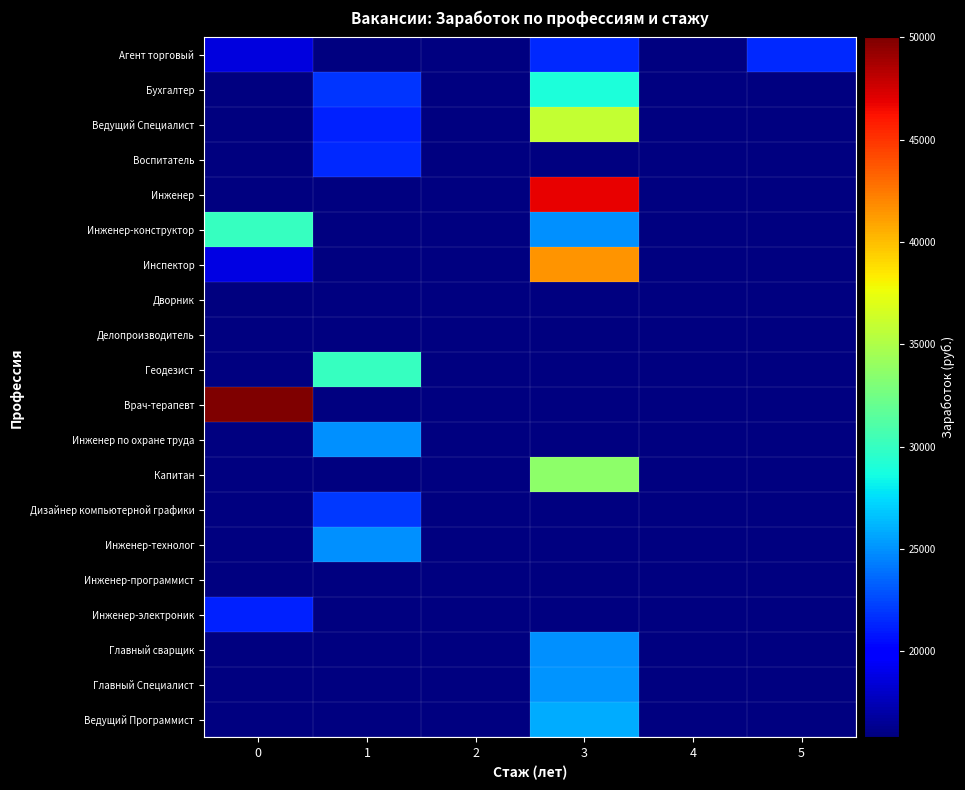

How many categories are shown in the chart?

6